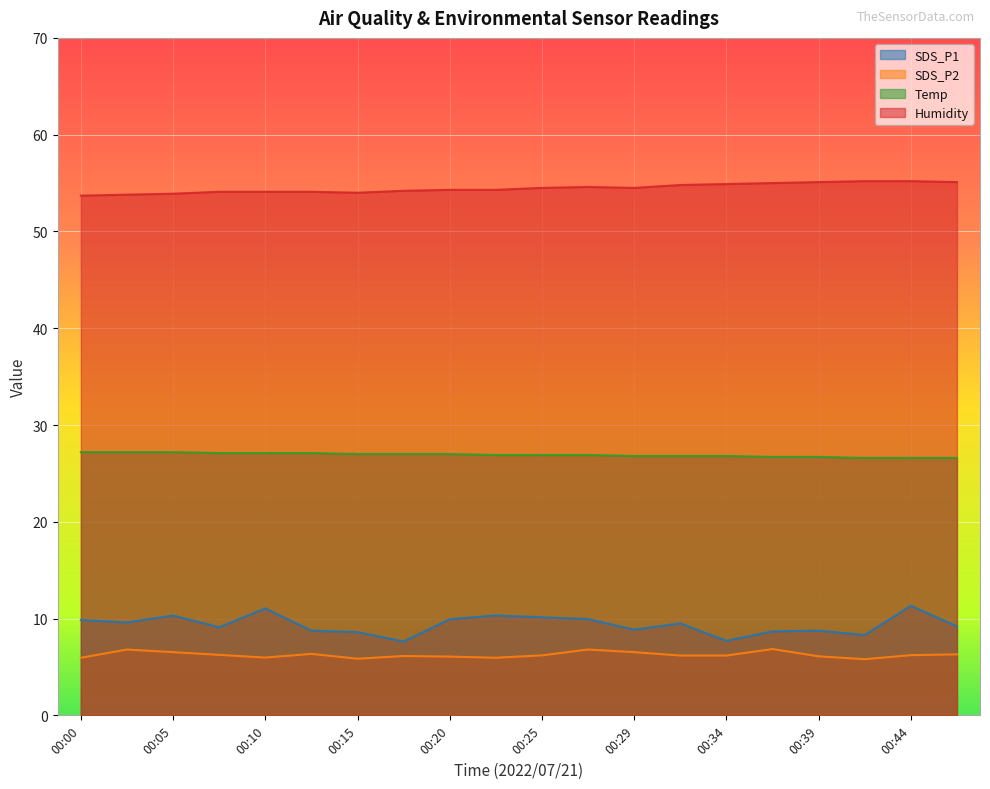

What is the total value across all series at 00:34?

95.6